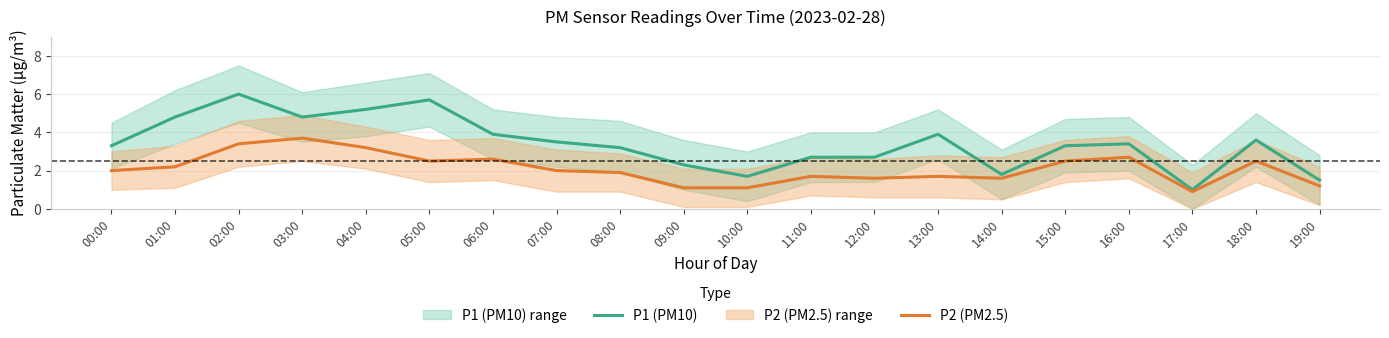

At which category does P1 (PM10) reach its first local valley?

03:00